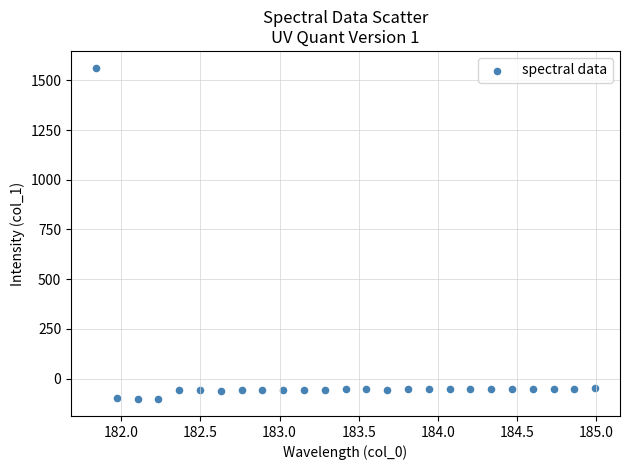

What is the range of X values (max minus min)?

3.1